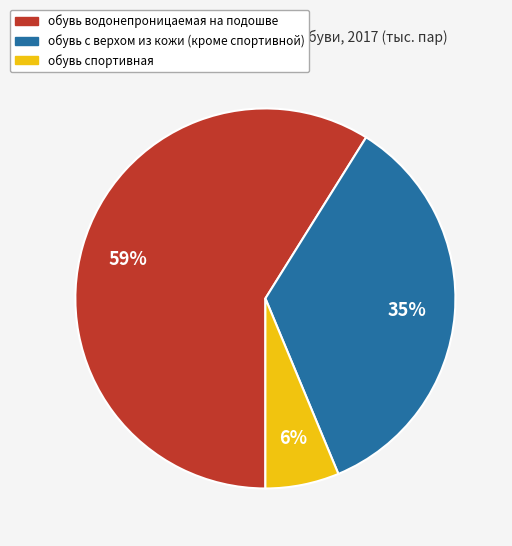

Do обувь с верхом из кожи (кроме спортивной) and обувь спортивная together represent more than half of the pie?

No